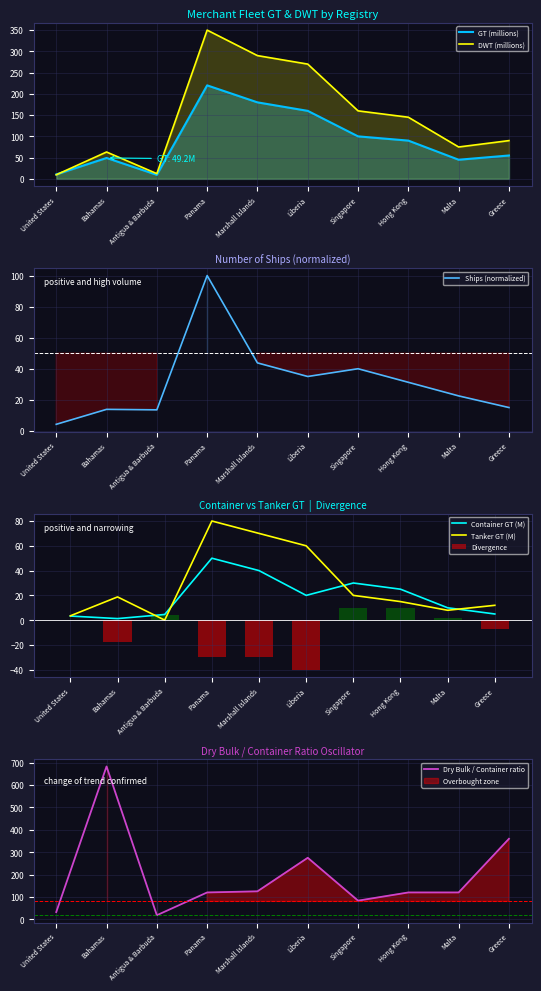

What is the label of the 10th bar from the left?

Greece